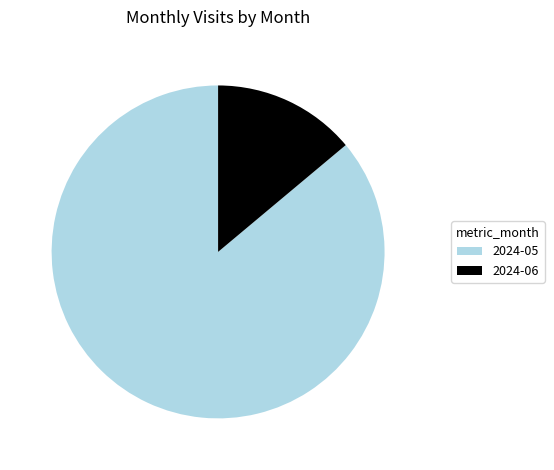

The 2024-05 slice represents 86% of the pie. True or false?

True